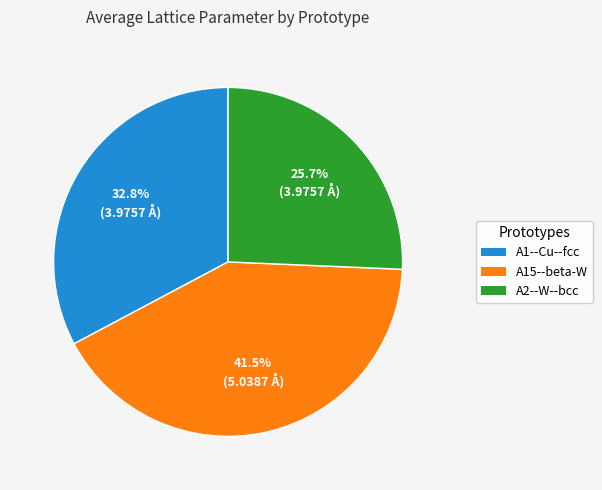

True or false: A2--W--bcc accounts for 26% of the total.

True